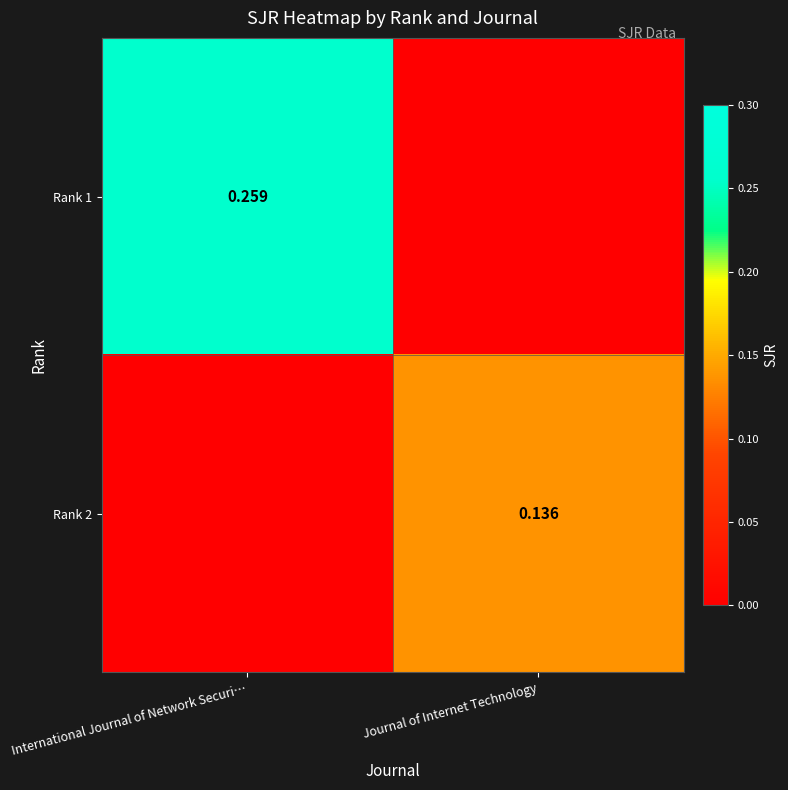

Is the value of Rank 1 at Journal of Internet Technology greater than the value of Rank 2 at Journal of Internet Technology?

No